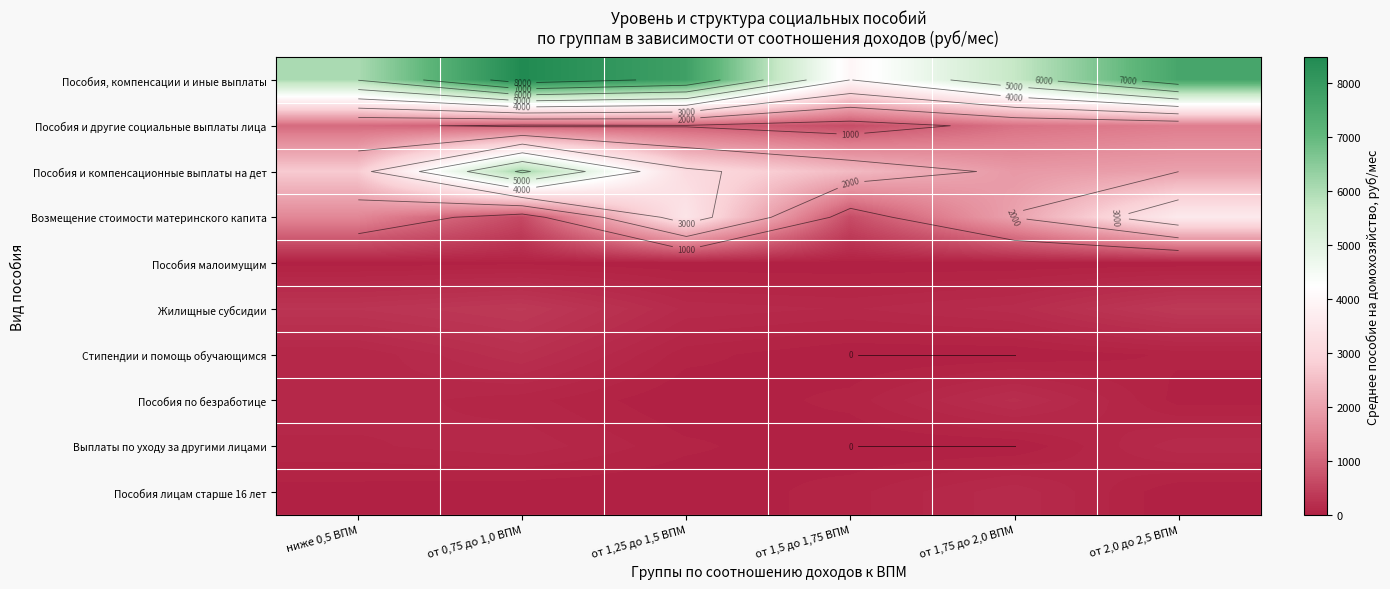

What is the difference between the second highest and second lowest values in the Пособия по безработице series?

100.3